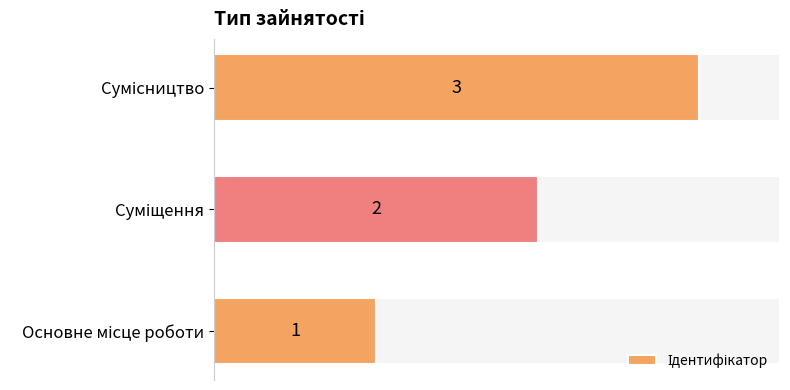

Count the values in the range 1 to 3.

3